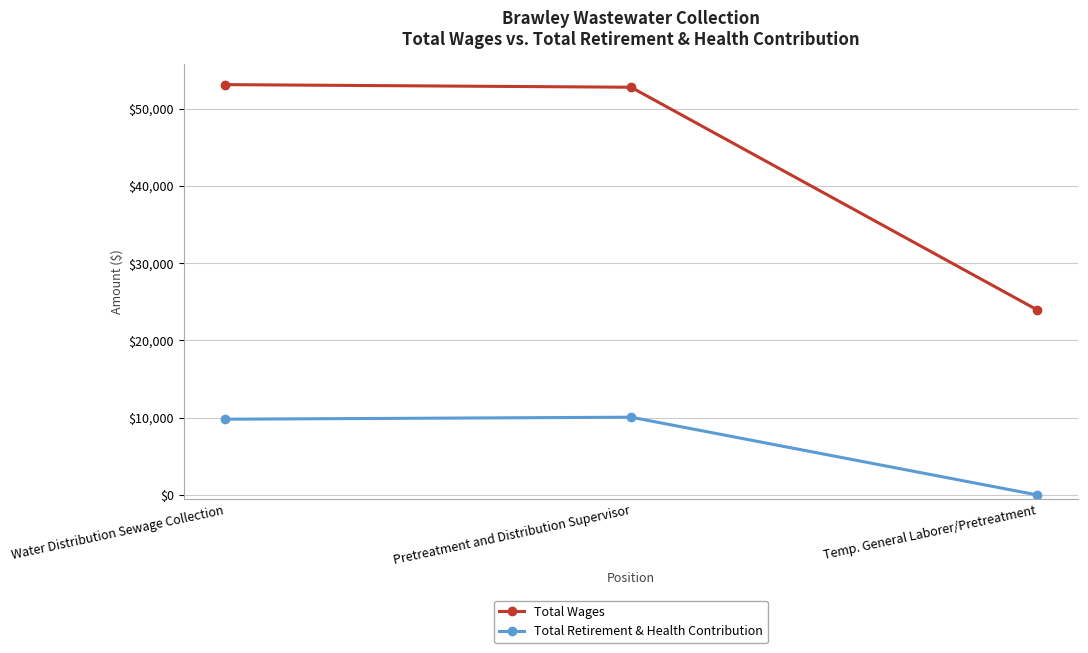

What is the spread (max minus min) of values at Water Distribution Sewage Collection?

43311